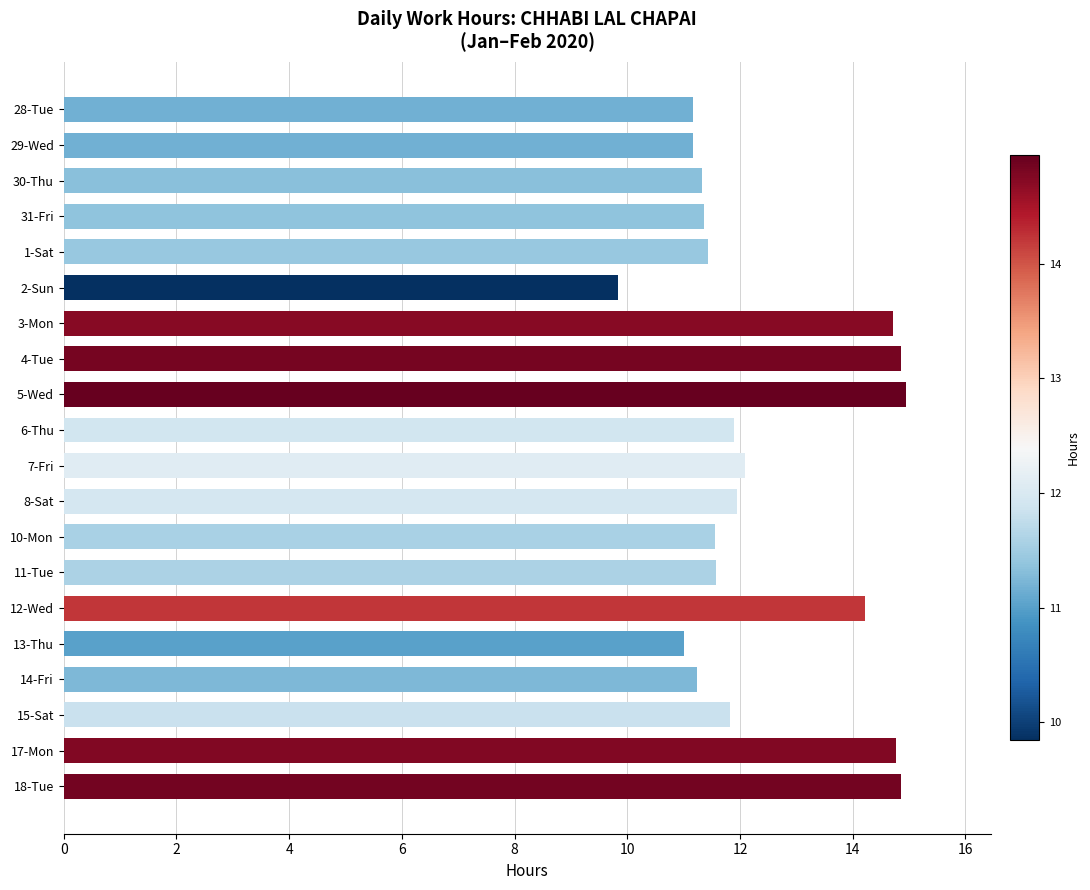

What is the change in value from 1-Sat to 17-Mon?

+3.3